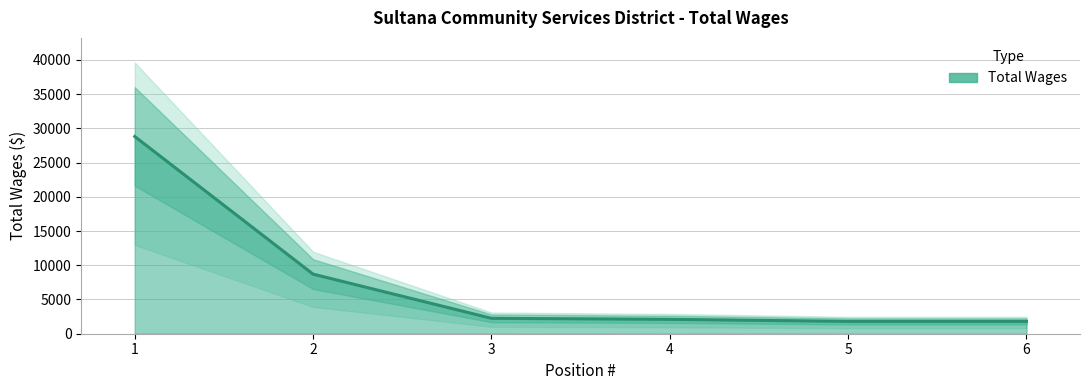

What is the difference between the maximum and second lowest values?

27000